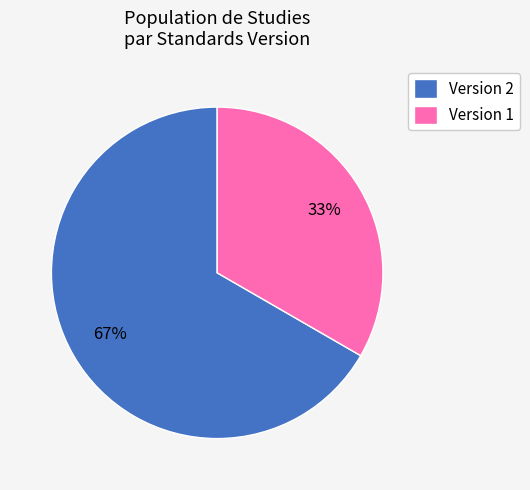

How many slices are in this pie chart?

2